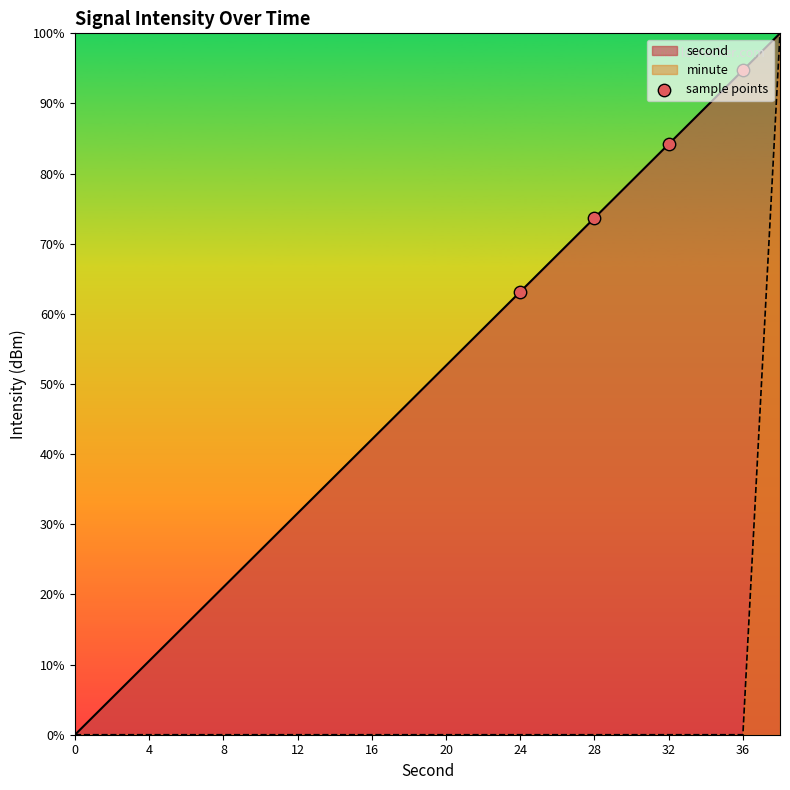

What is the change in value from 24 to 36?

+31.6